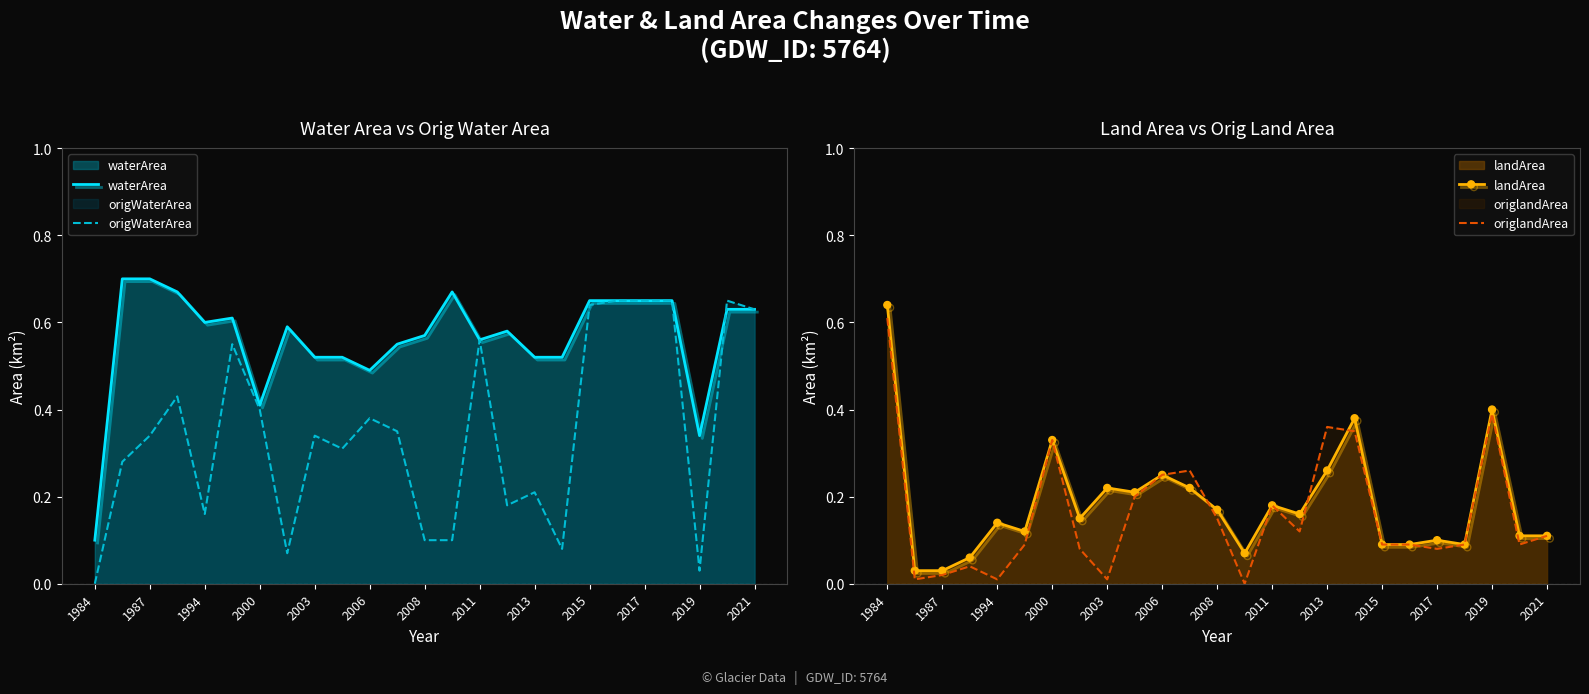

The landArea series shows 0.3 at 1984. True or false?

False